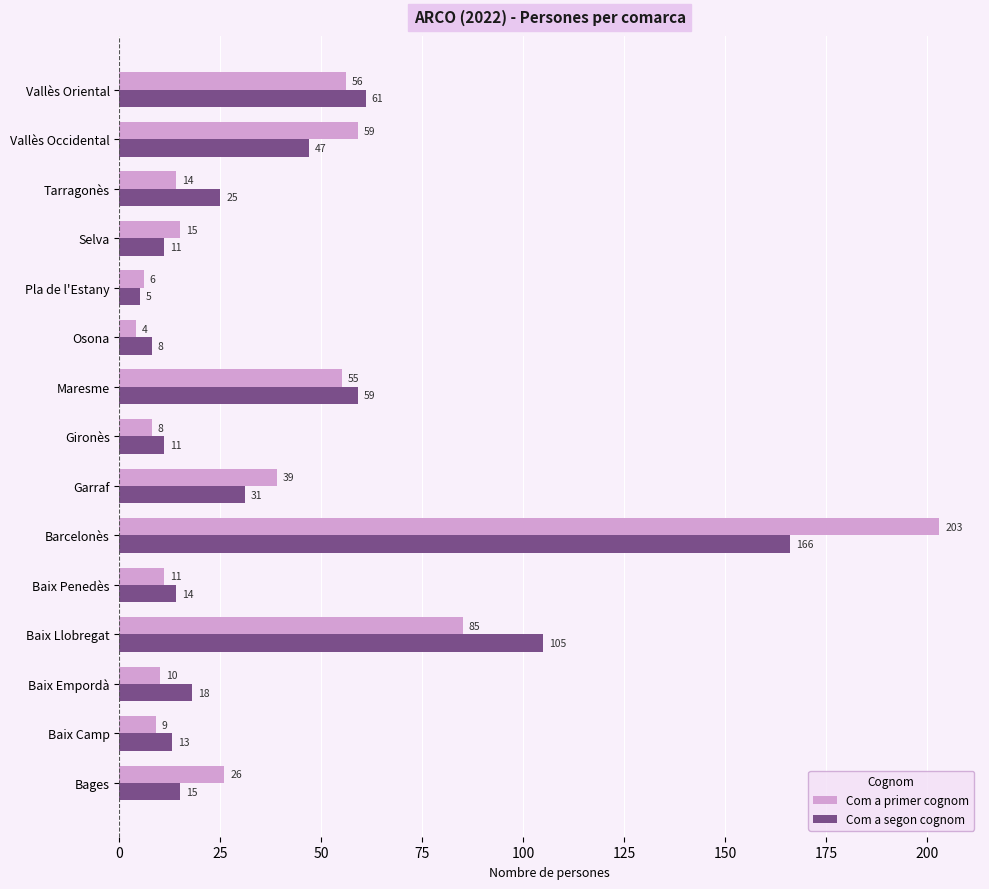

Rank the series by their average value, from lowest to highest.

Com a segon cognom, Com a primer cognom